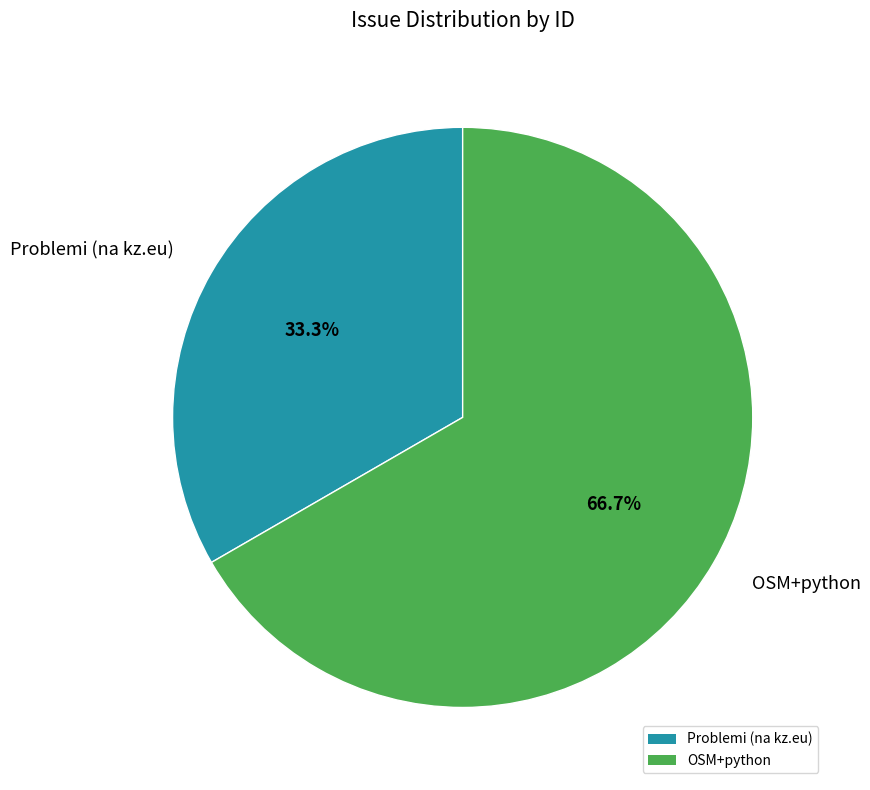

To the nearest percent, what percentage of the pie is Problemi (na kz.eu)?

33%